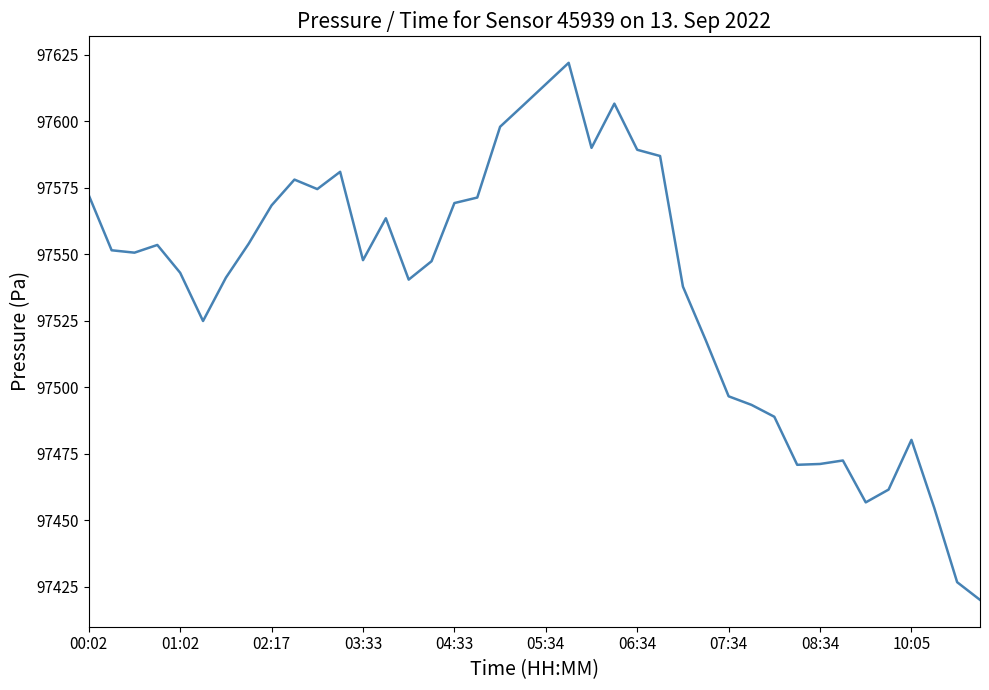

What is the smallest value displayed?

97420.1